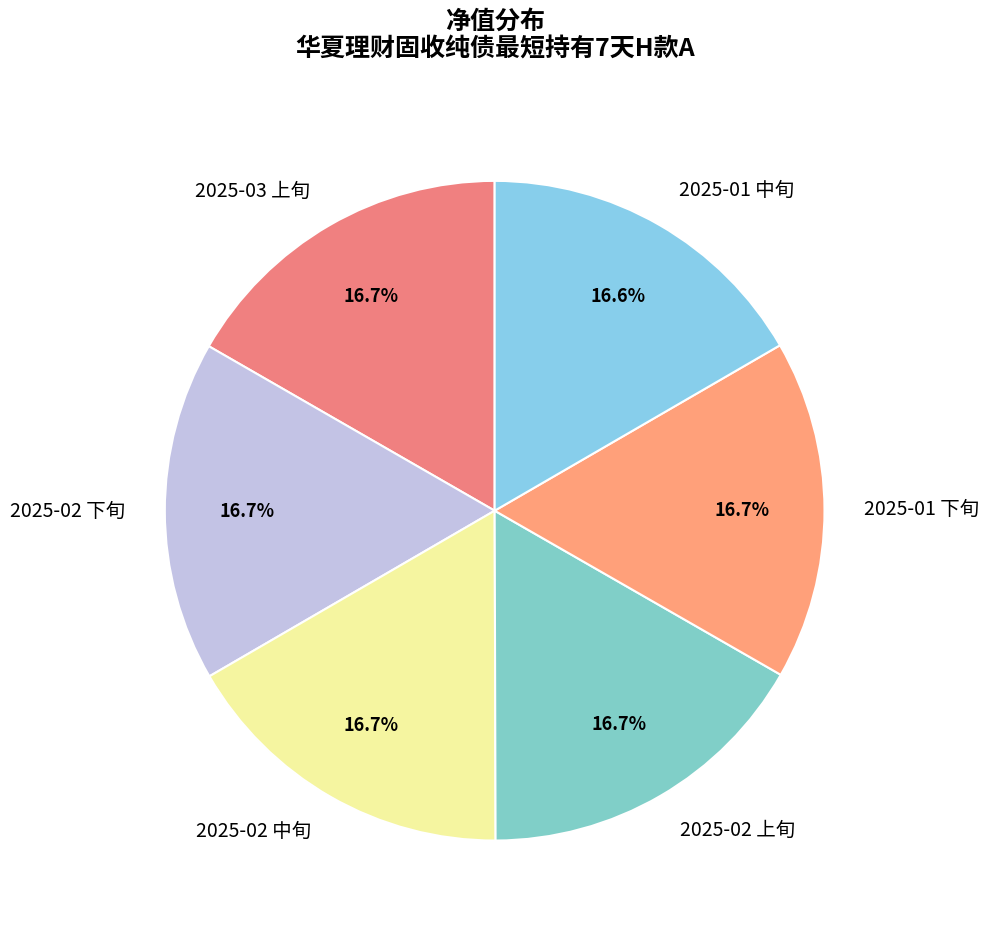

What is the ratio of the value at 2025-01 下旬 to the value at 2025-02 下旬?

1.0